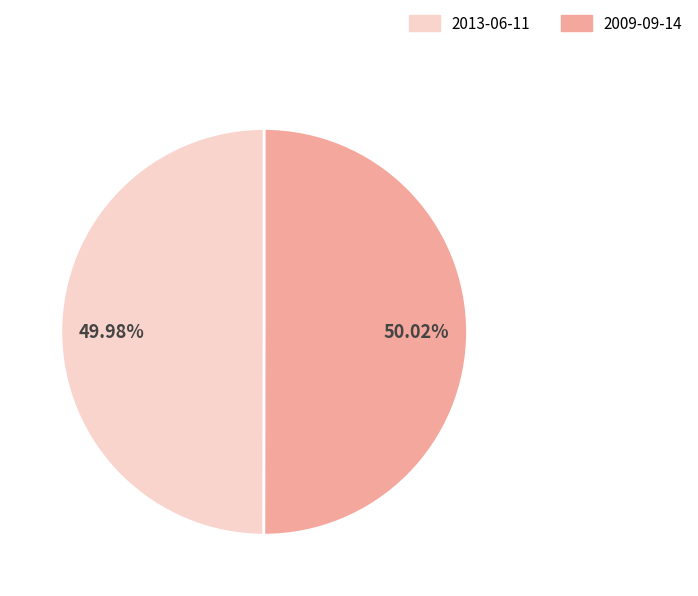

True or false: 2013-06-11 accounts for 50% of the total.

True